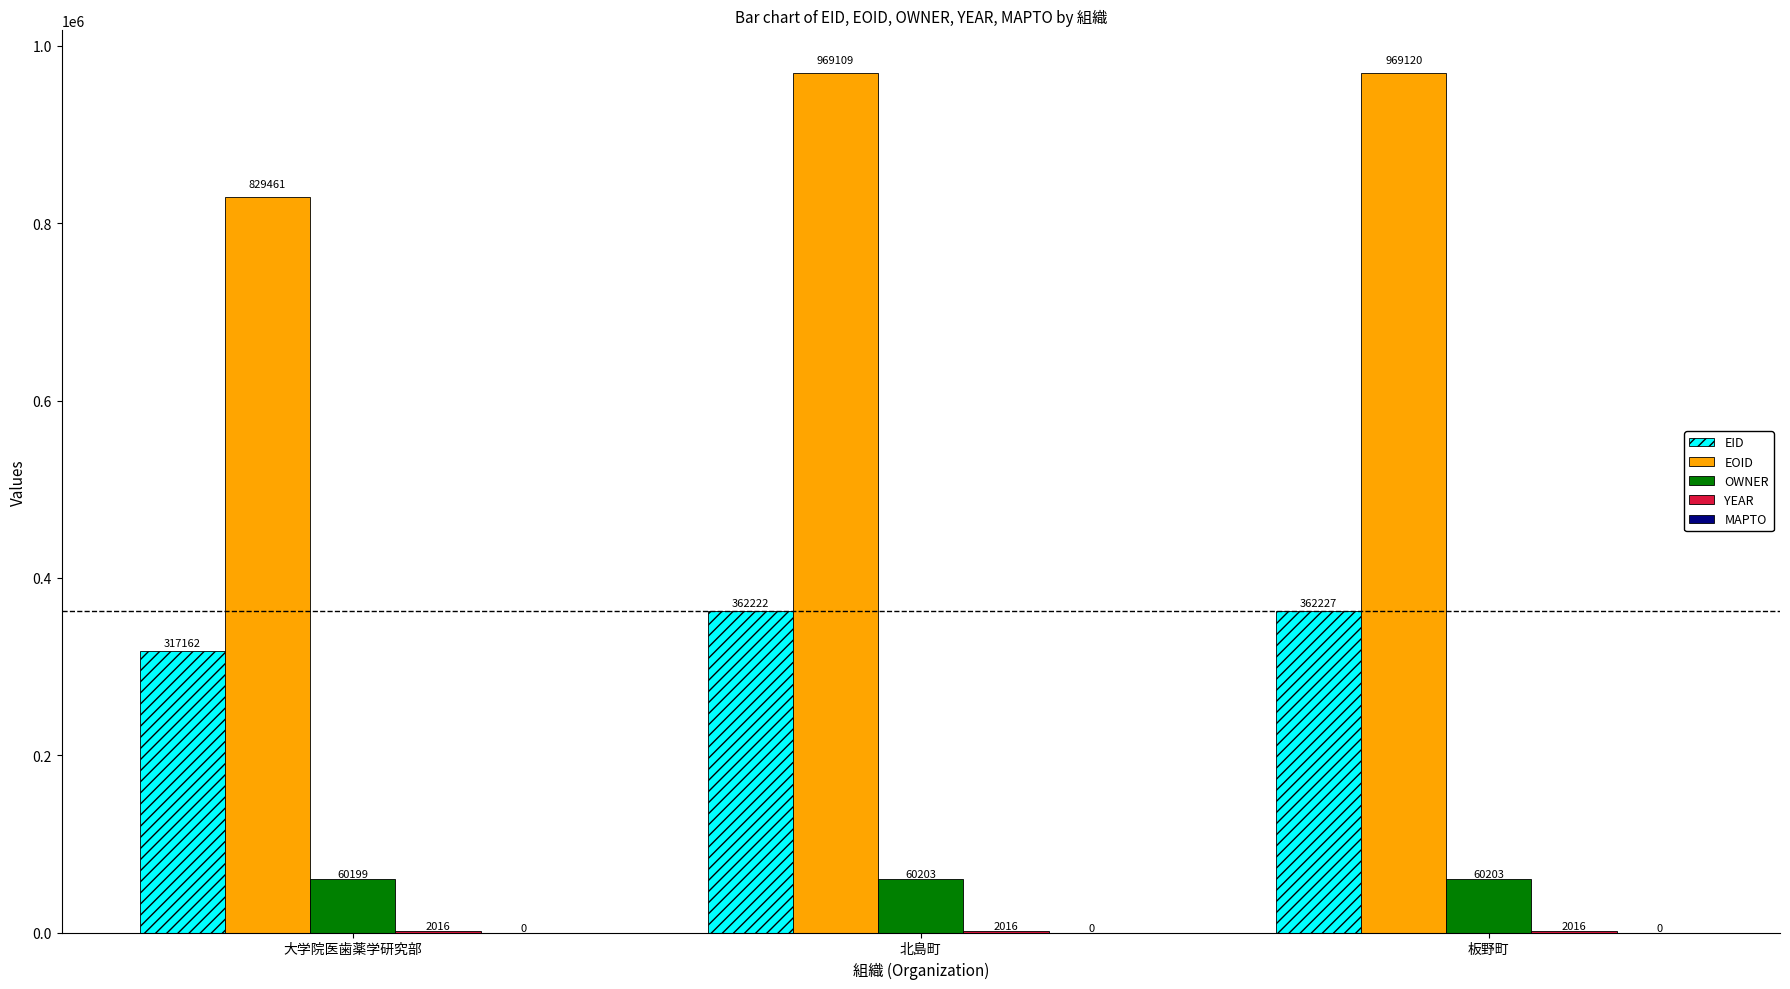

Between 大学院医歯薬学研究部 and 板野町, which series saw the biggest shift?

EOID